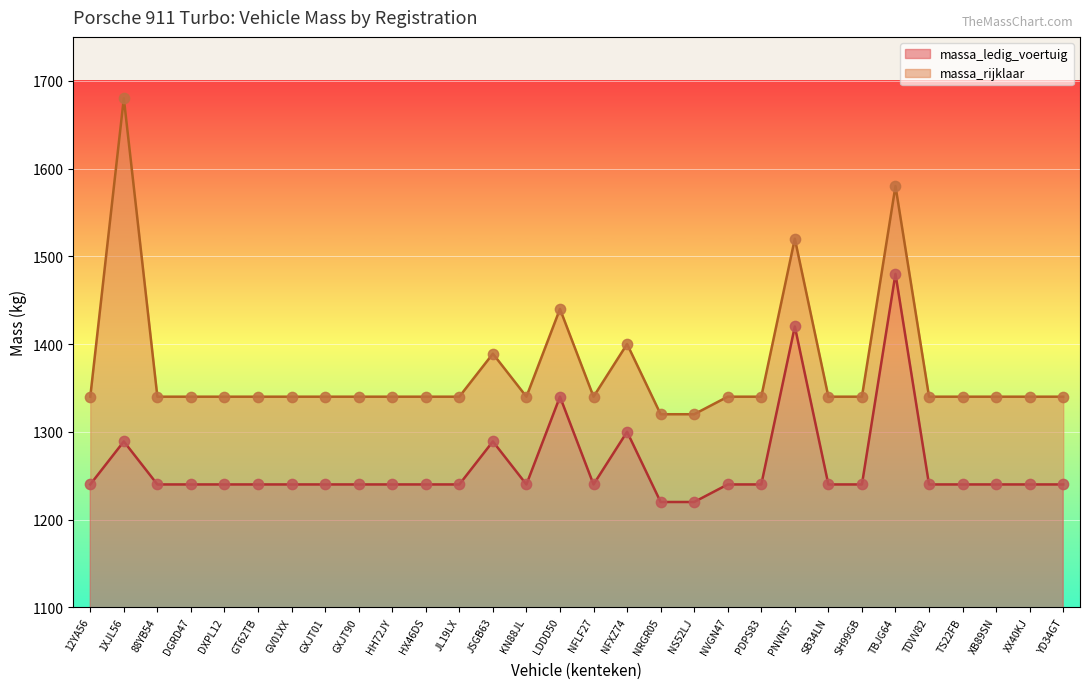

Which series contains the highest Y value?

massa_rijklaar